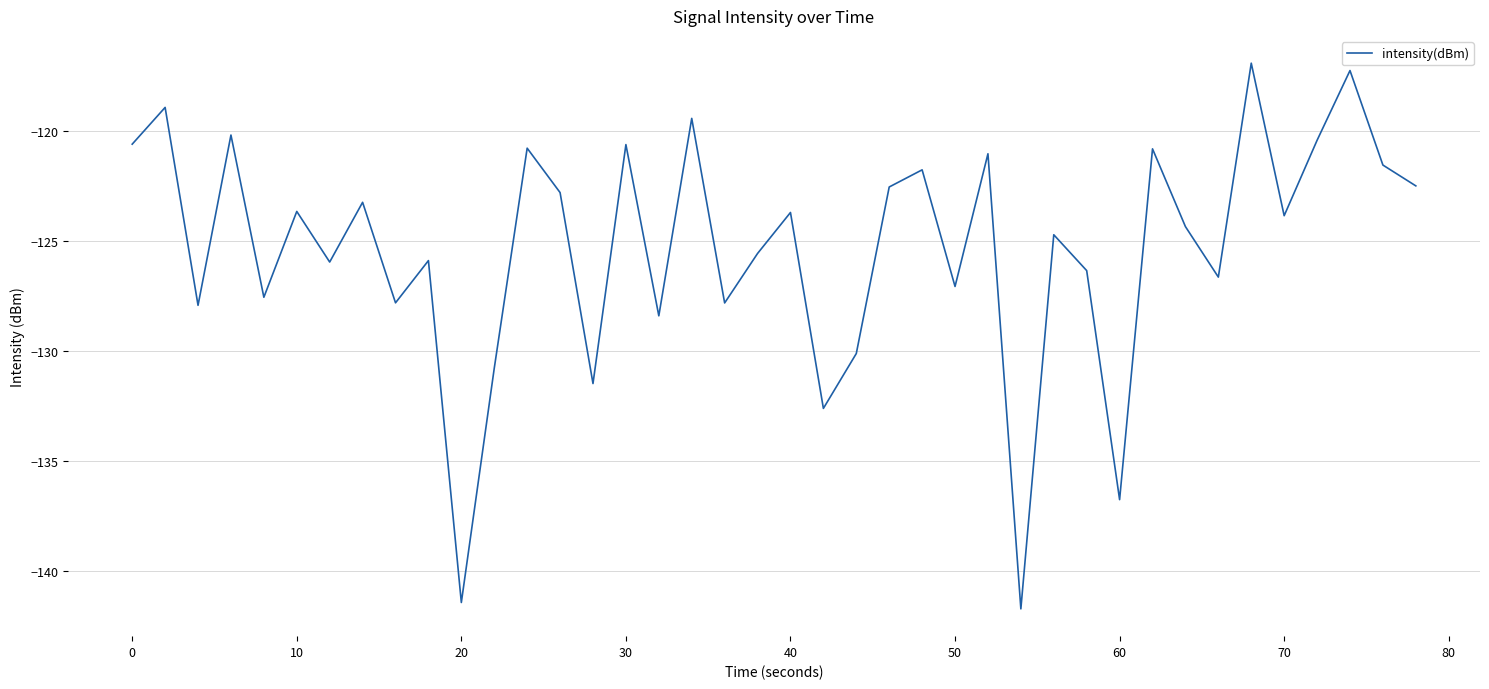

What is the smallest value displayed?

-141.7